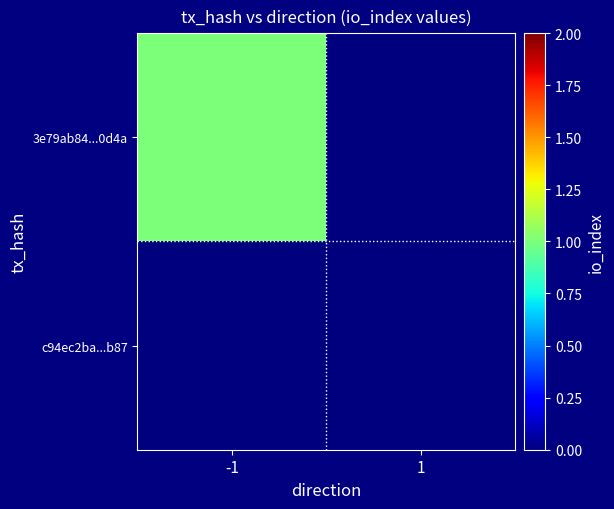

Which series has the largest range (max minus min)?

3e79ab84...0d4a